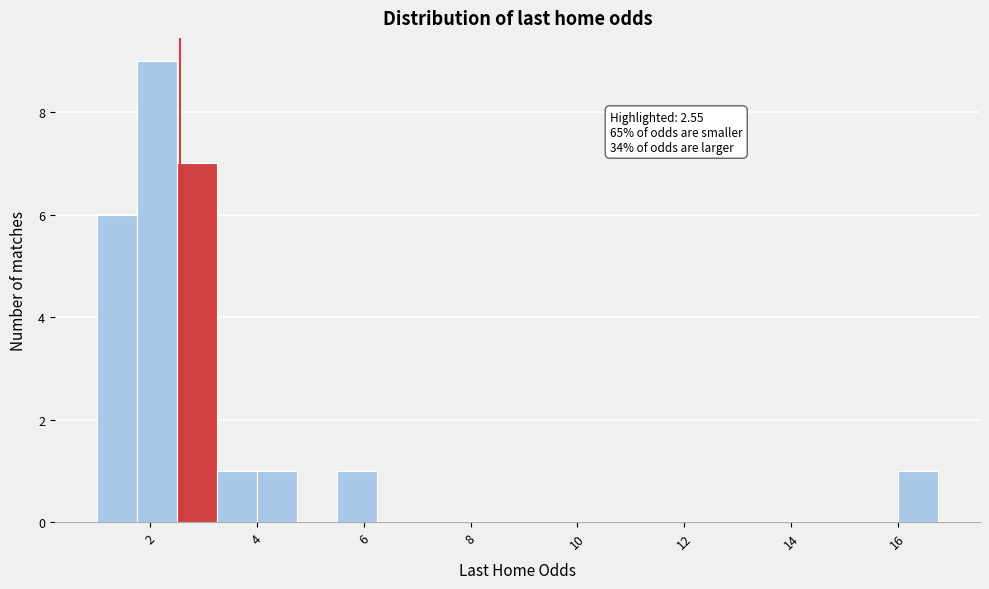

Around what value on the x-axis is the tallest bar? Give the approximate position of its centre, as read against the axis.

2.2